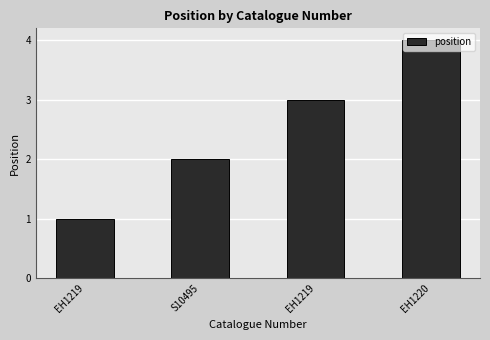

What is the ratio of the value at S10495 to the value at EH1219?

2.0